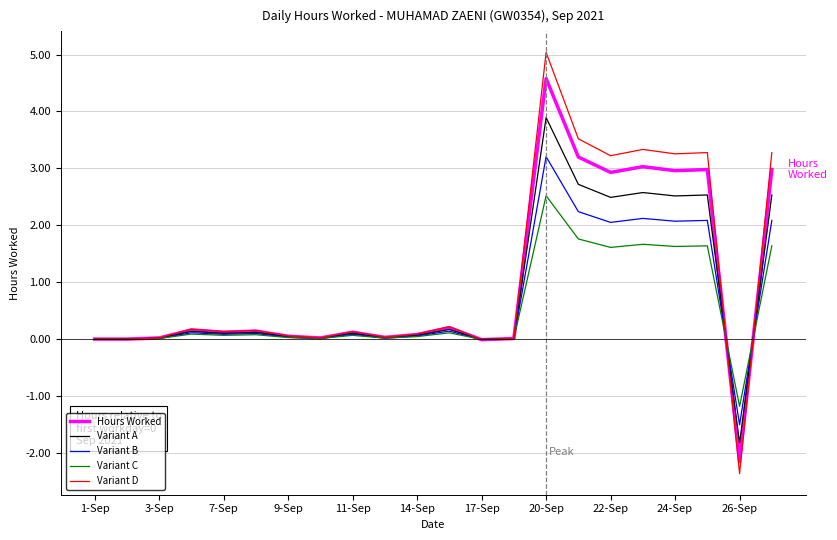

Which series has the largest total across all categories?

Variant D